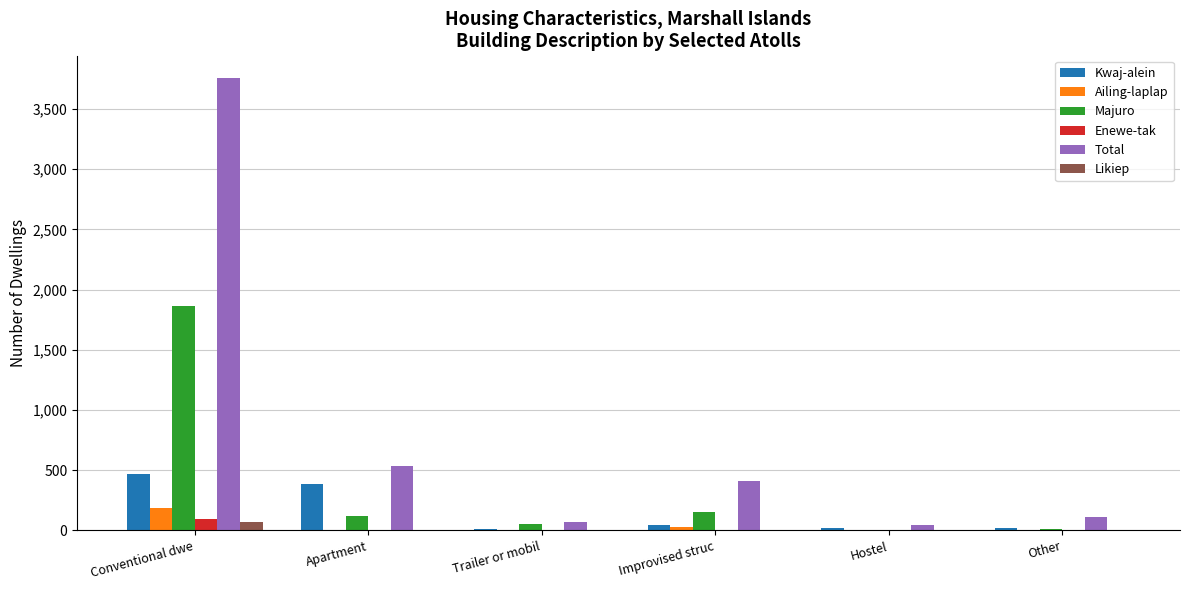

The Majuro series shows 56 at Trailer or mobil. True or false?

True